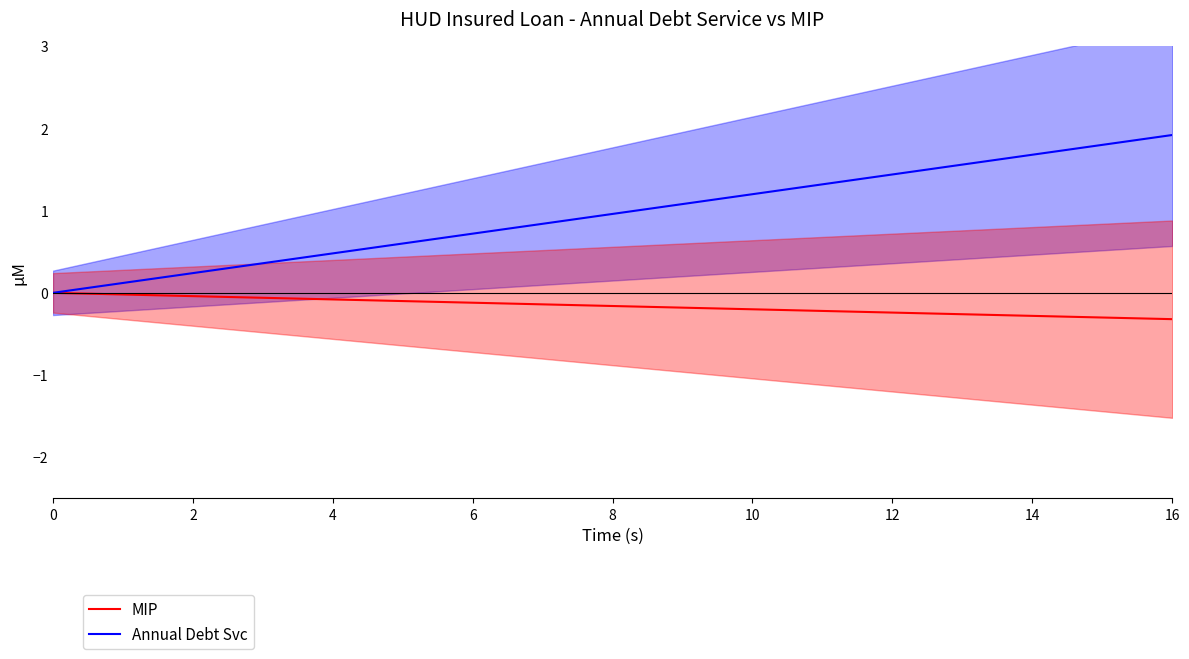

Which has a higher value, 4 or 12?

4